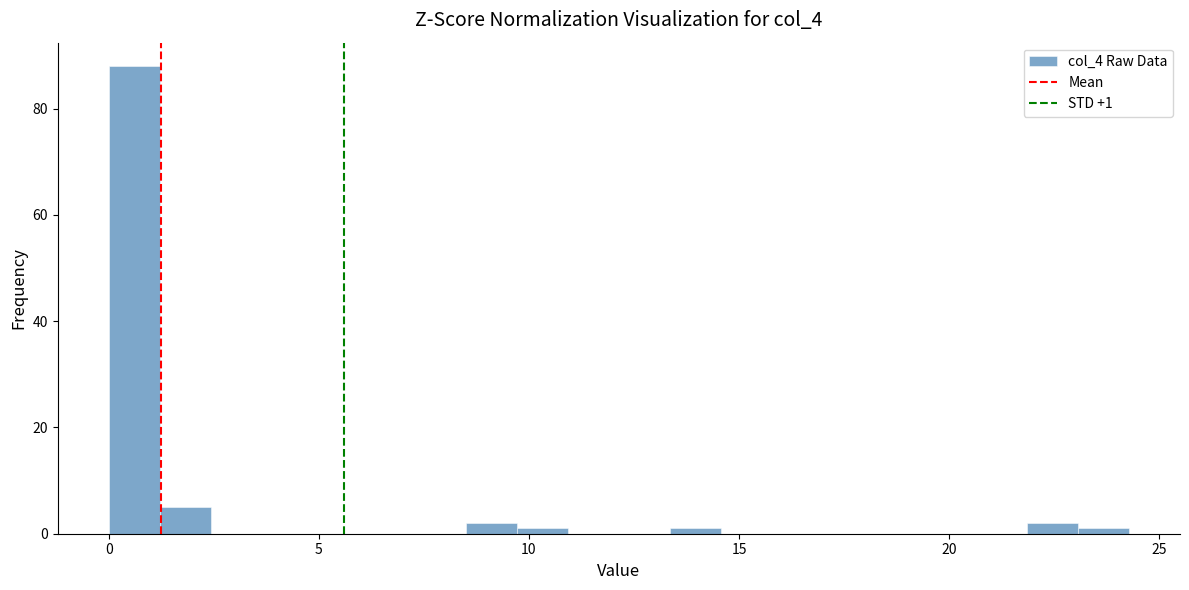

Read against the x-axis, roughly where is the centre of the tallest bar?

0.5